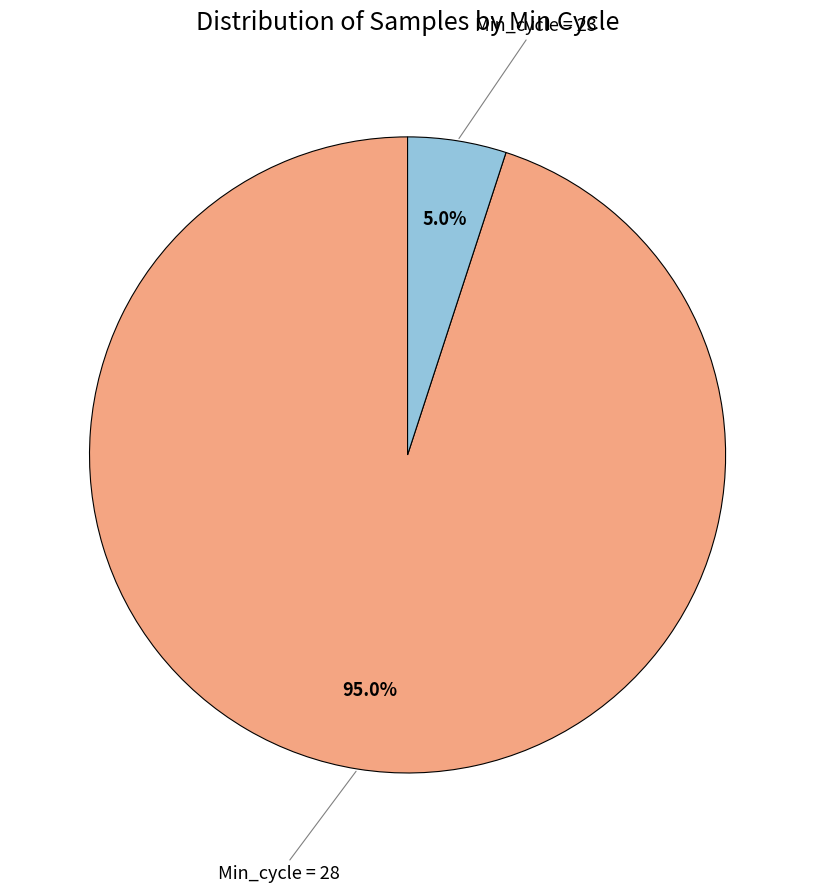

Is there a majority slice in this chart?

Yes